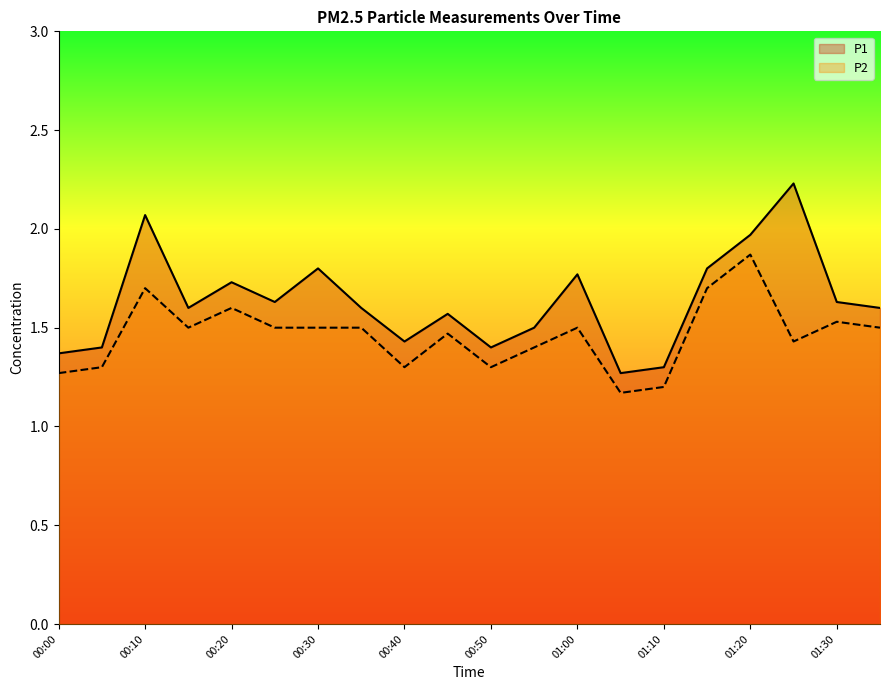

True or false: P2 and P1 cross at least once.

False